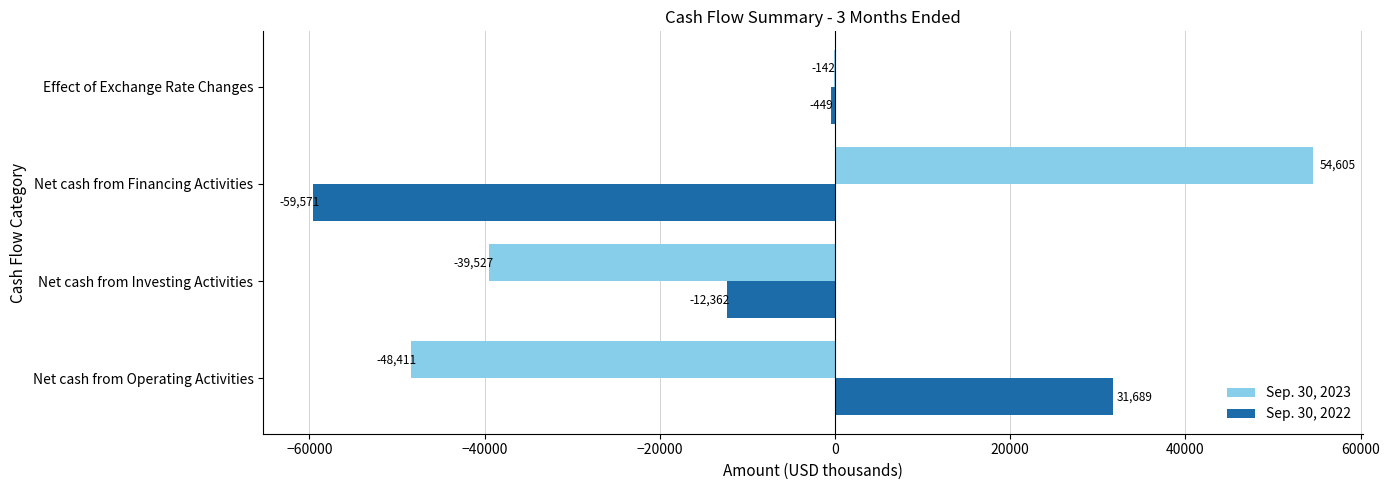

What are all the series names shown in the legend?

Sep. 30, 2023, Sep. 30, 2022